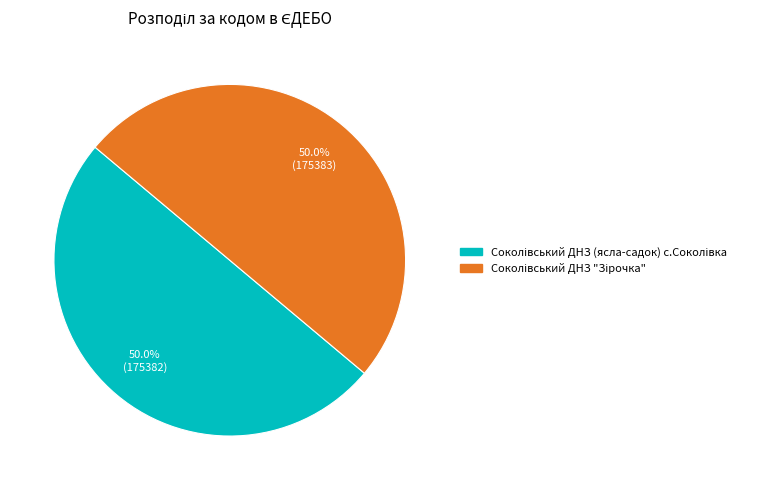

To the nearest percent, what percentage of the pie is Соколівський ДНЗ "Зірочка"?

50%